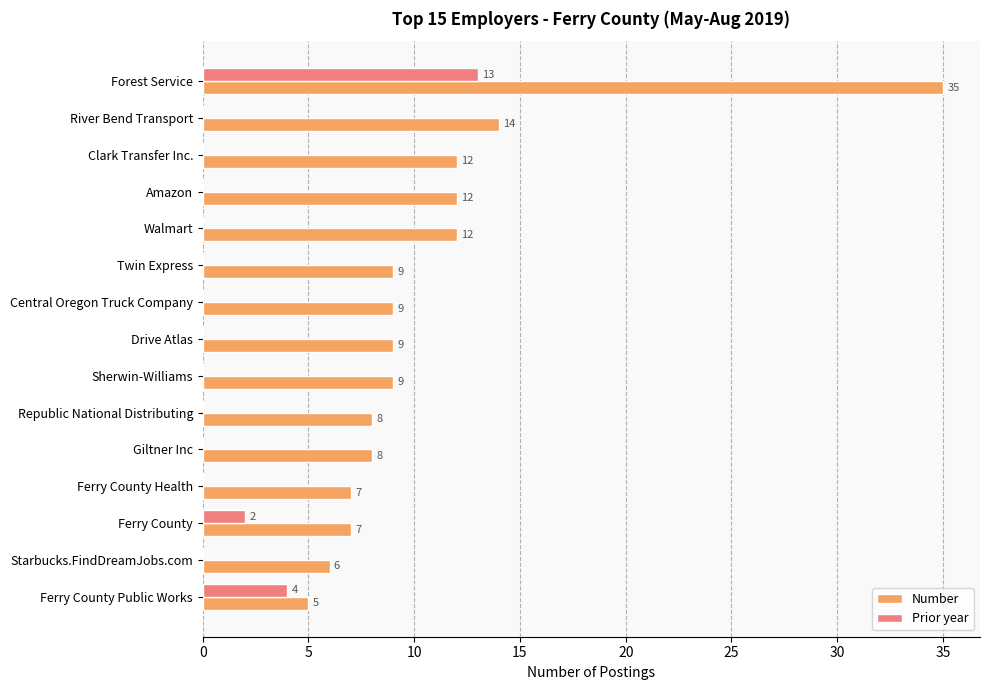

The Prior year series shows 5 at River Bend Transport. True or false?

False